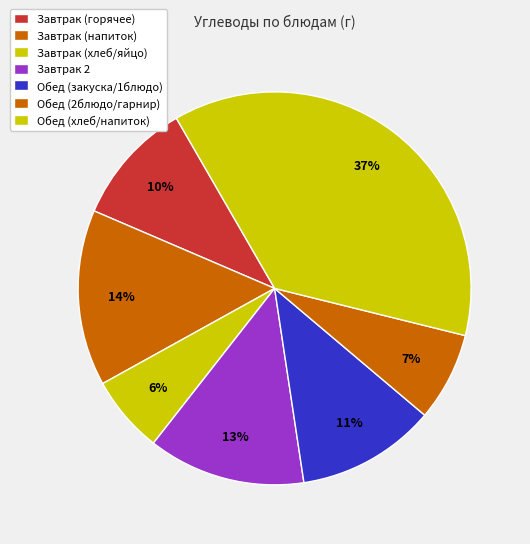

Count the number of slices in the pie.

7